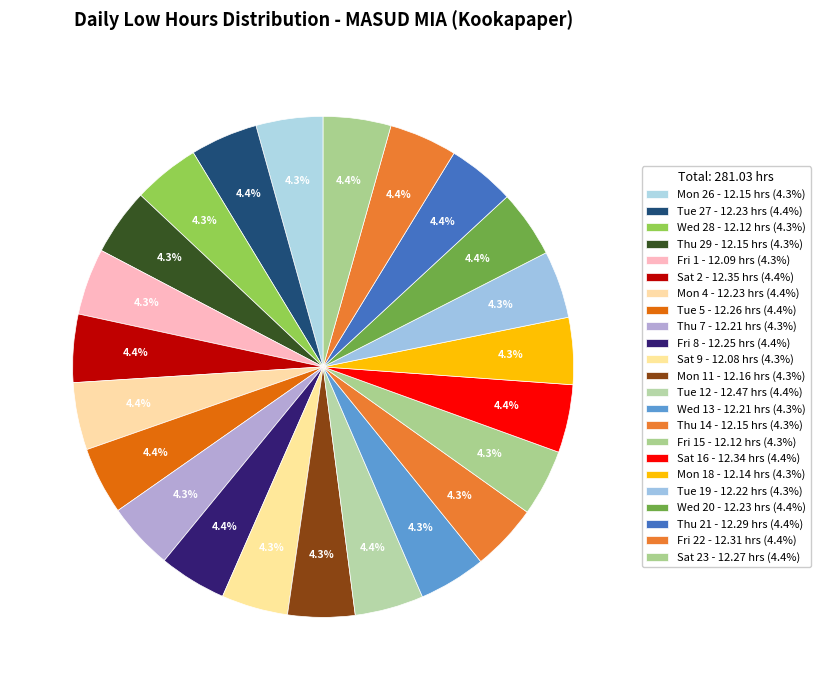

Which category has the smallest portion of the pie?

Sat 9